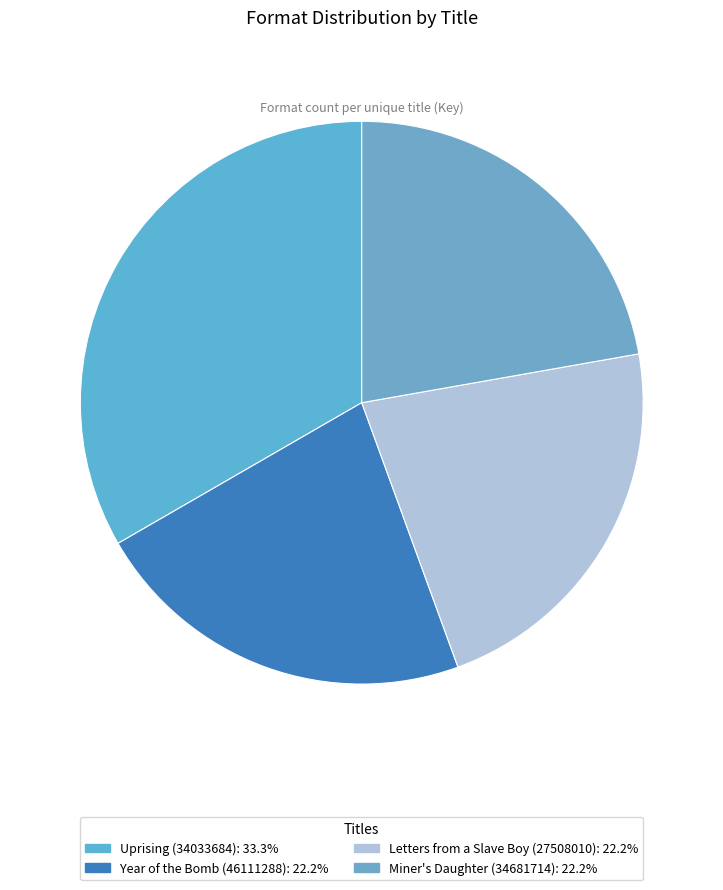

Is it true that Letters from a Slave Boy (27508010) is 22% of the pie?

True